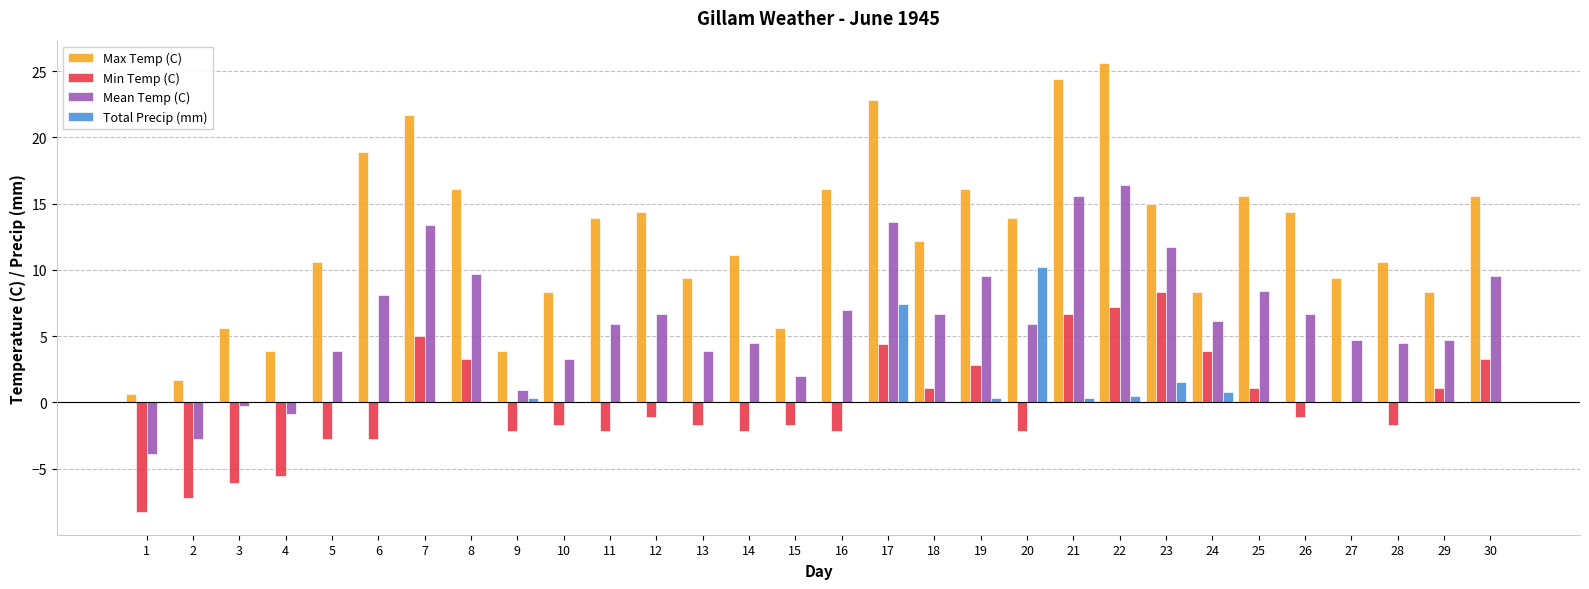

Between 4 and 12, which series saw the biggest shift?

Max Temp (C)